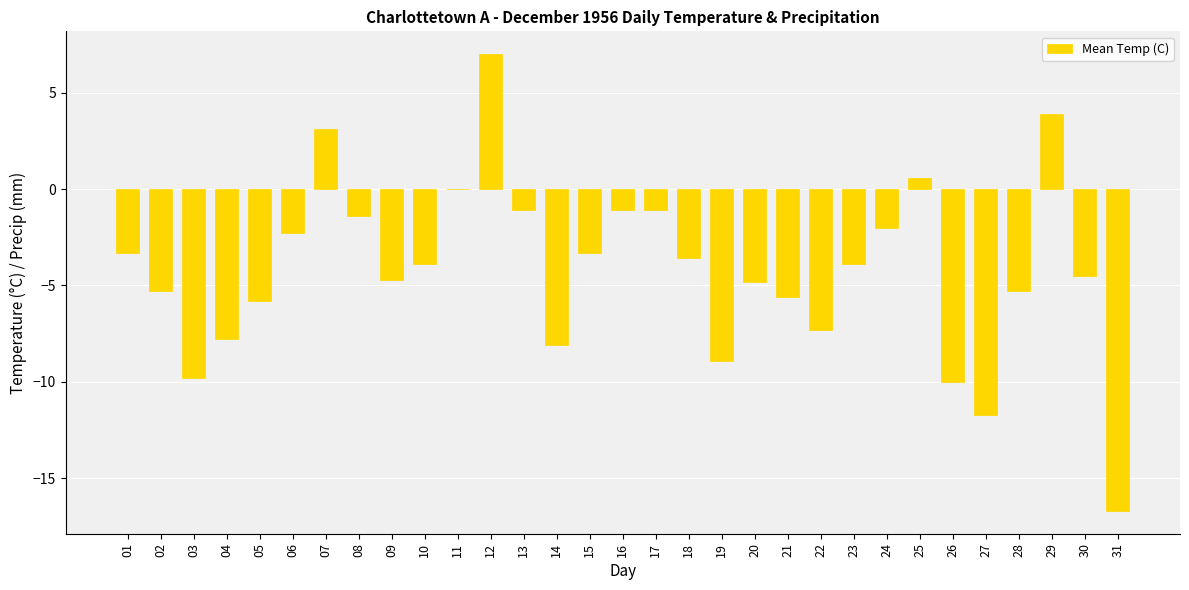

How many distinct data groups are displayed?

1